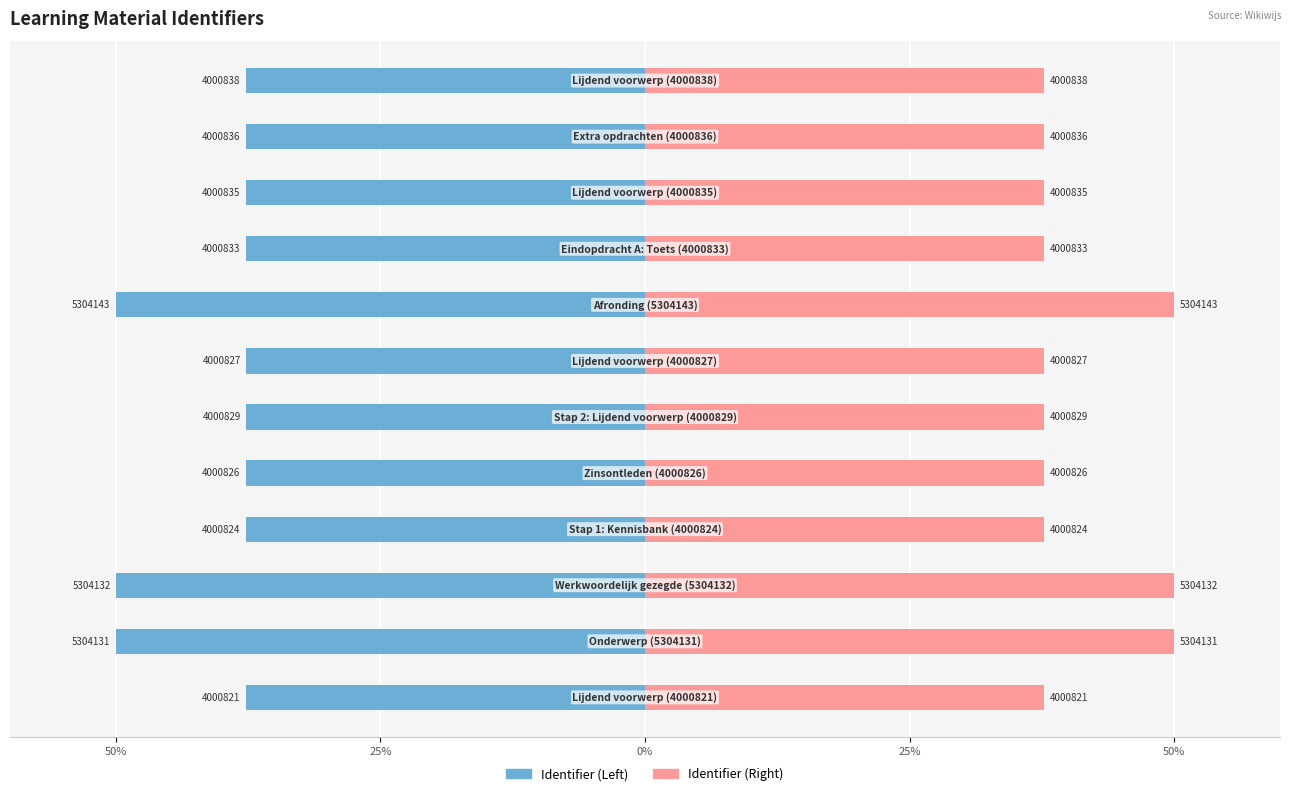

What is the difference between the Identifier (Left) values at 7 and 9?

12.3